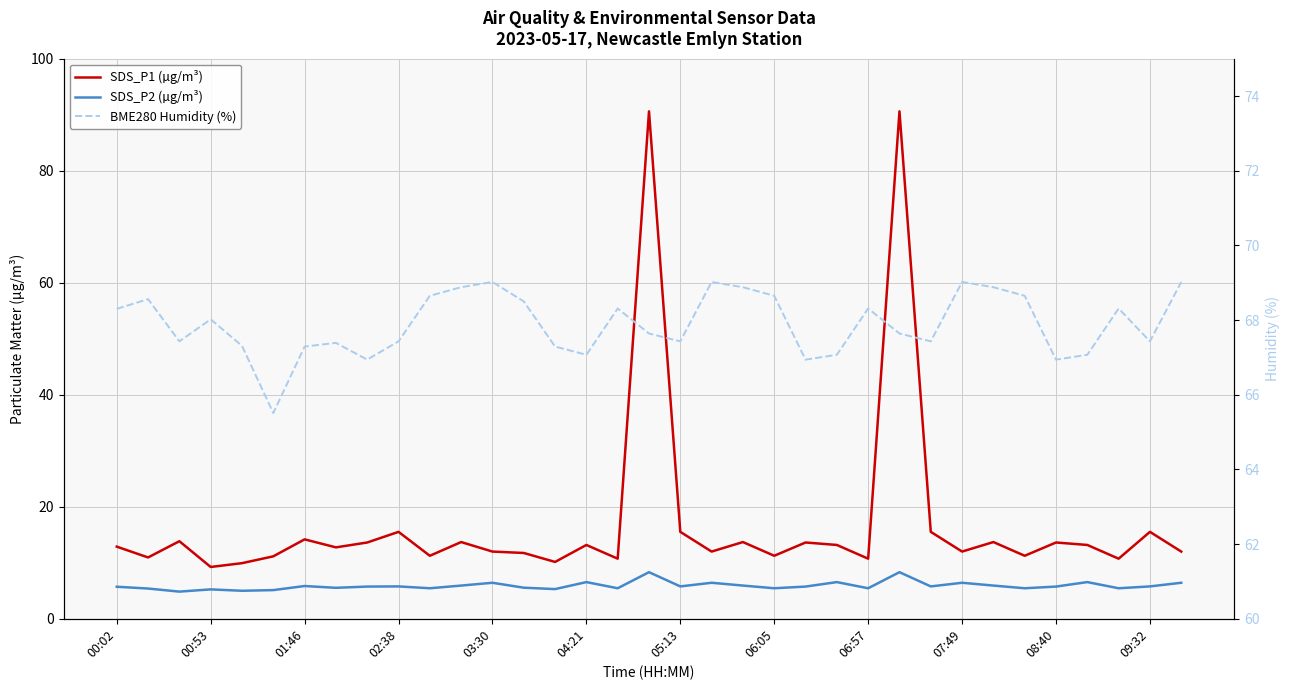

What is the lowest value of the BME280 Humidity (%) series?

65.5